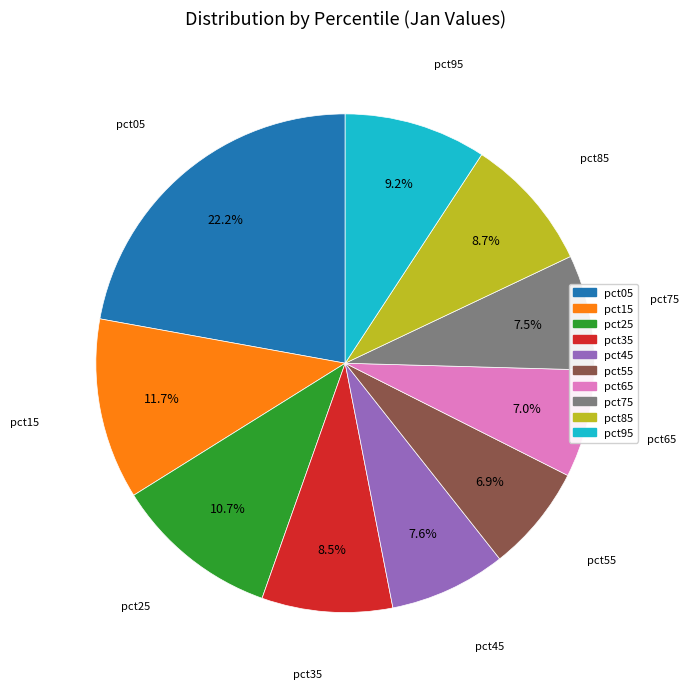

Does pct15 represent more than half of the total?

No